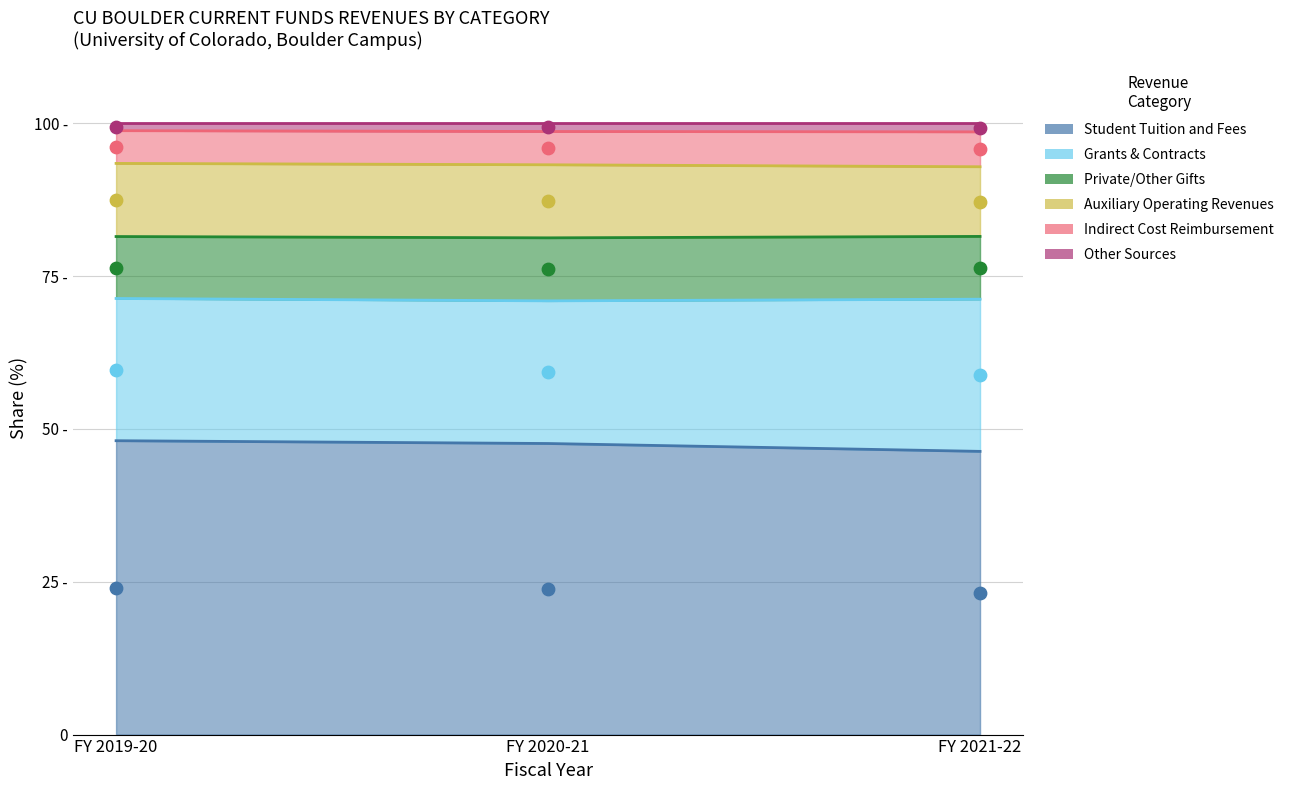

Which series reaches the maximum Y coordinate?

Other Sources